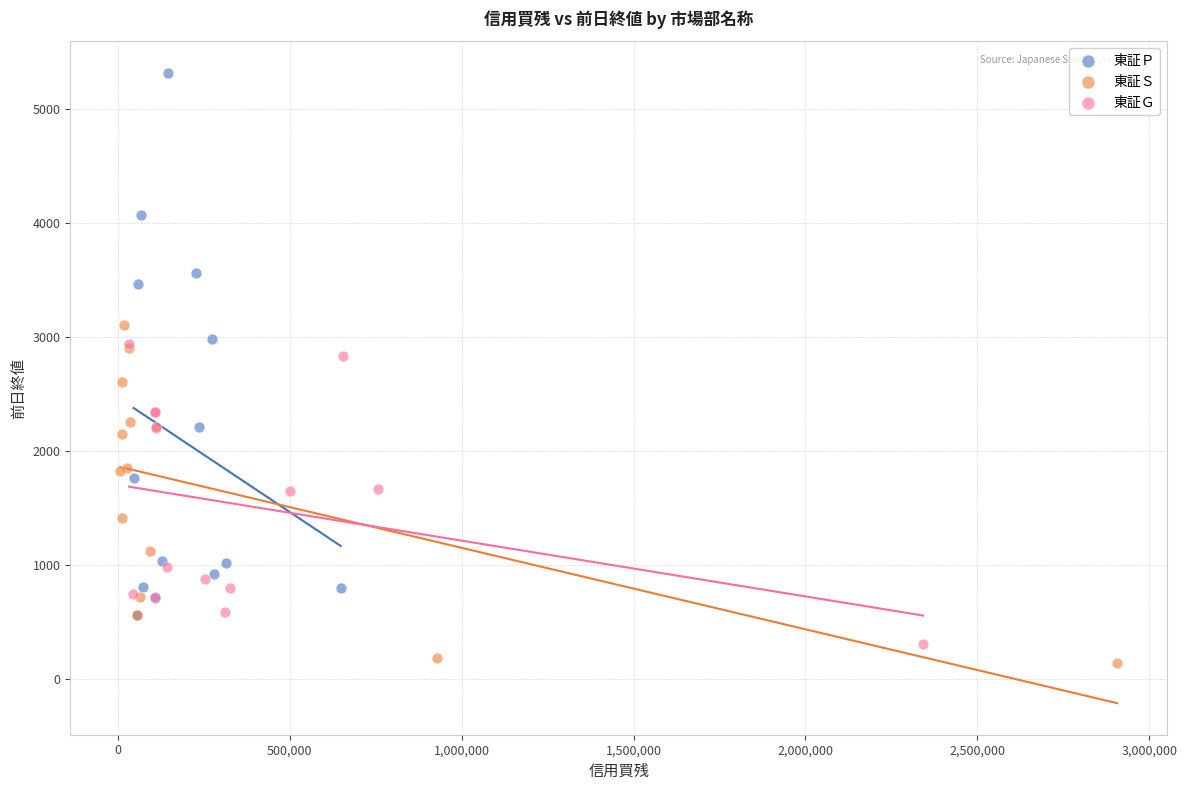

Which series contains the highest Y value?

東証Ｐ